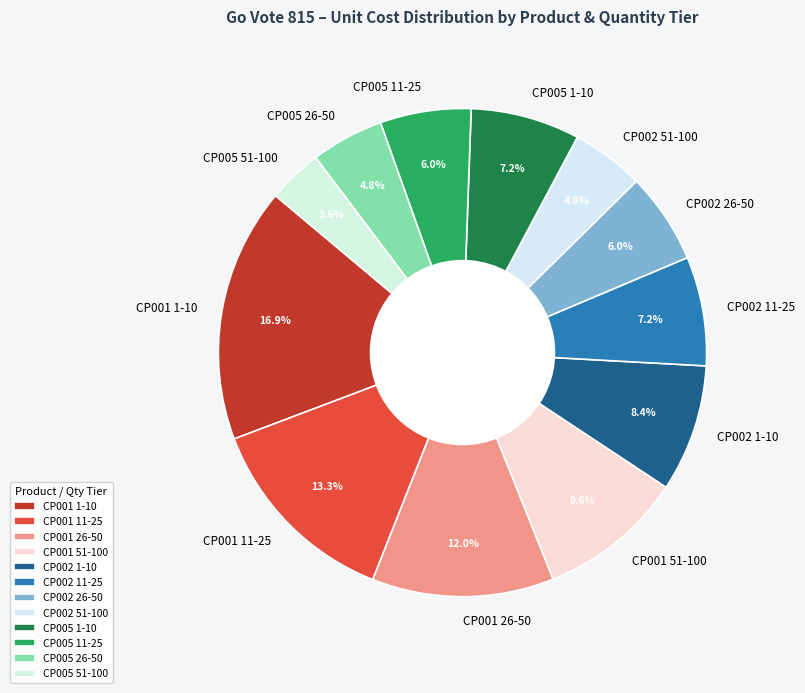

Between CP005 1-10 and CP001 51-100, which is larger?

CP001 51-100